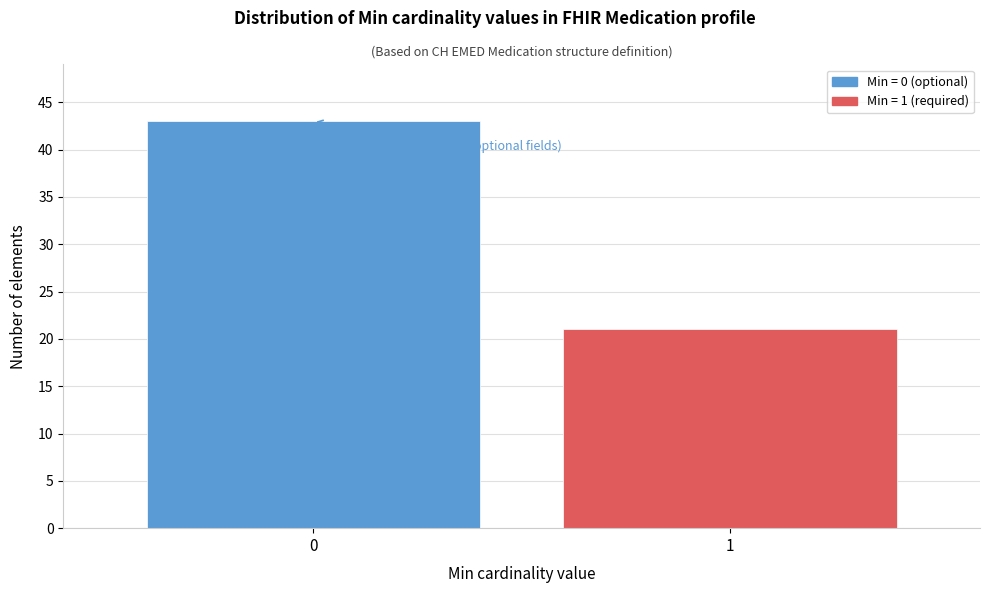

Reading left to right, what are all the values shown in this chart?

43	21